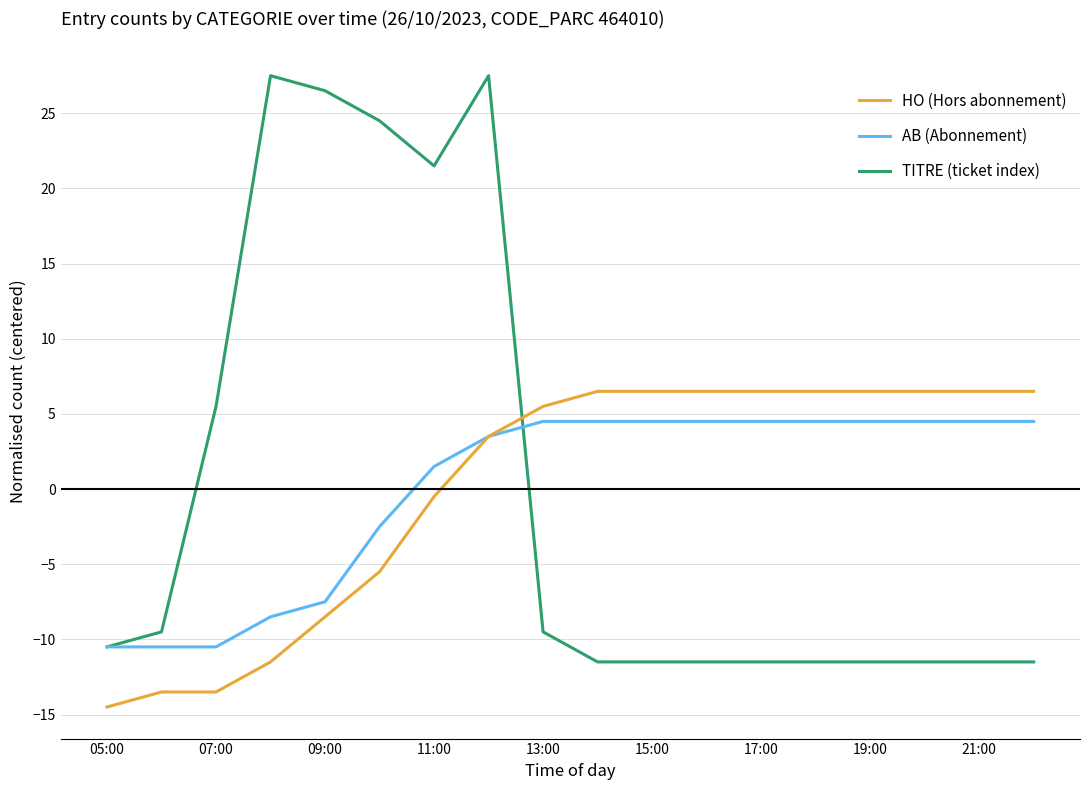

What are all the series names shown in the legend?

HO (Hors abonnement), AB (Abonnement), TITRE (ticket index)